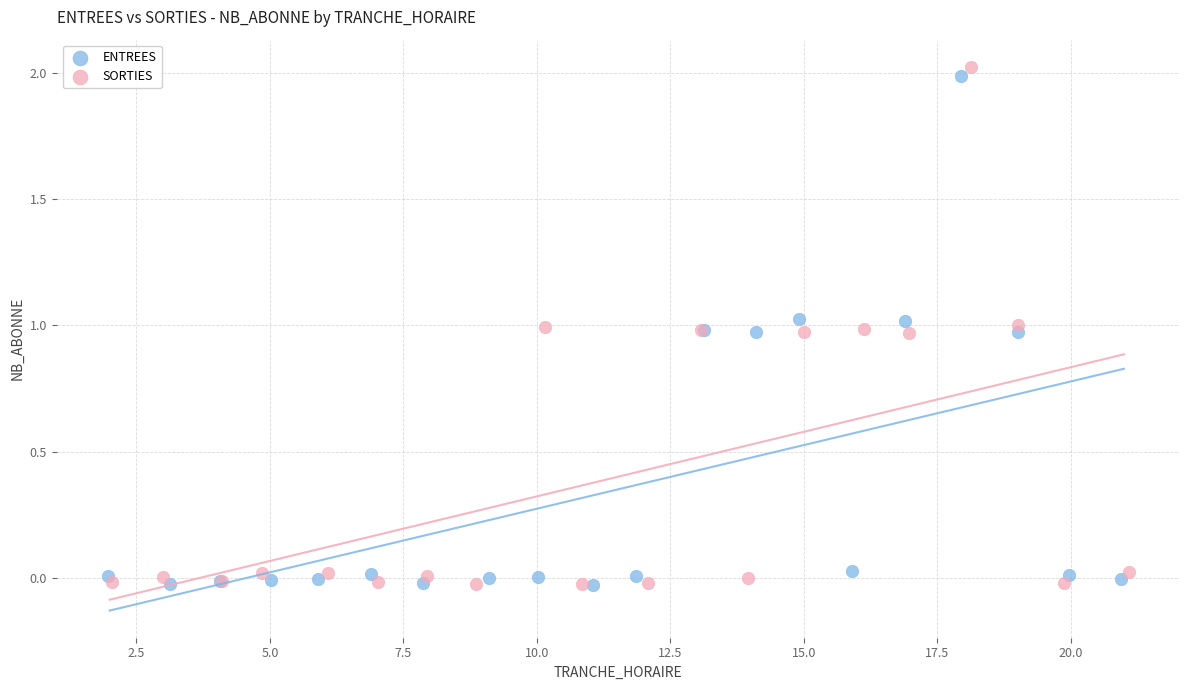

Which series has the widest spread of Y values?

SORTIES